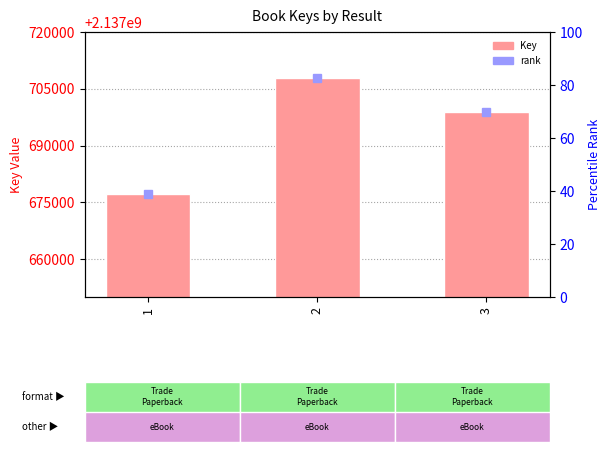

Are the bars grouped side by side (vs. stacked)?

No